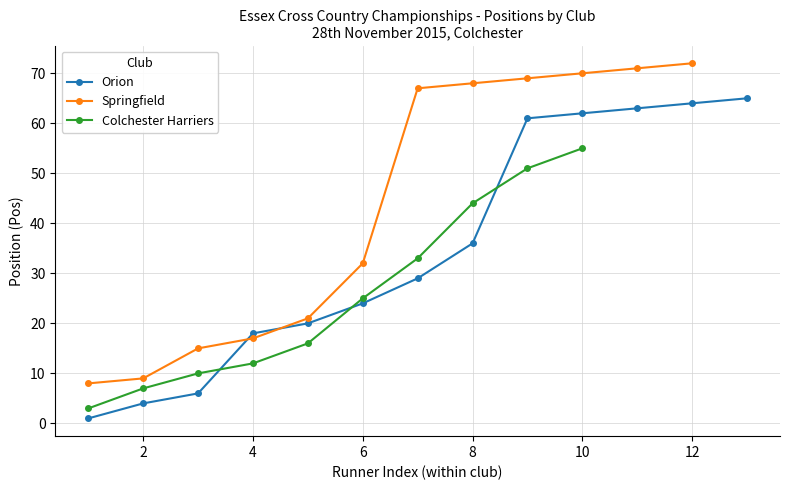

The Orion series shows 36 at 8. True or false?

True